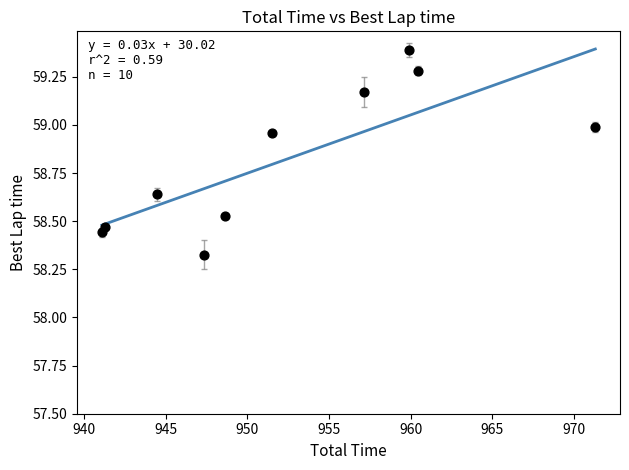

What is the range of X values (max minus min)?

30.3